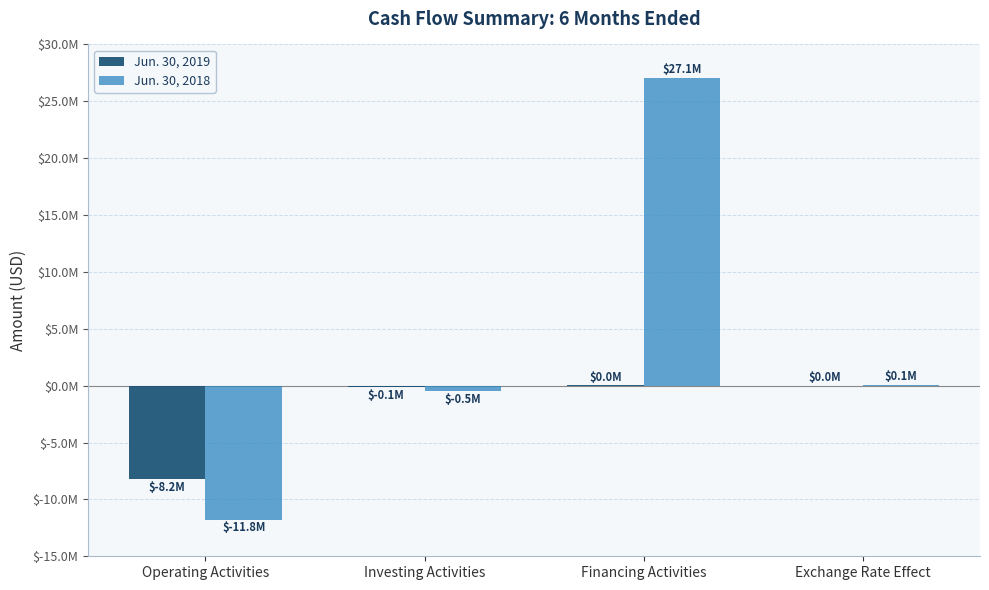

Which category has the highest value in the Jun. 30, 2018 series?

Financing Activities